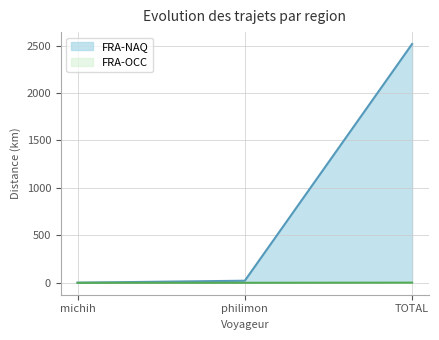

At philimon, list the series in order from largest to smallest.

FRA-NAQ, FRA-OCC